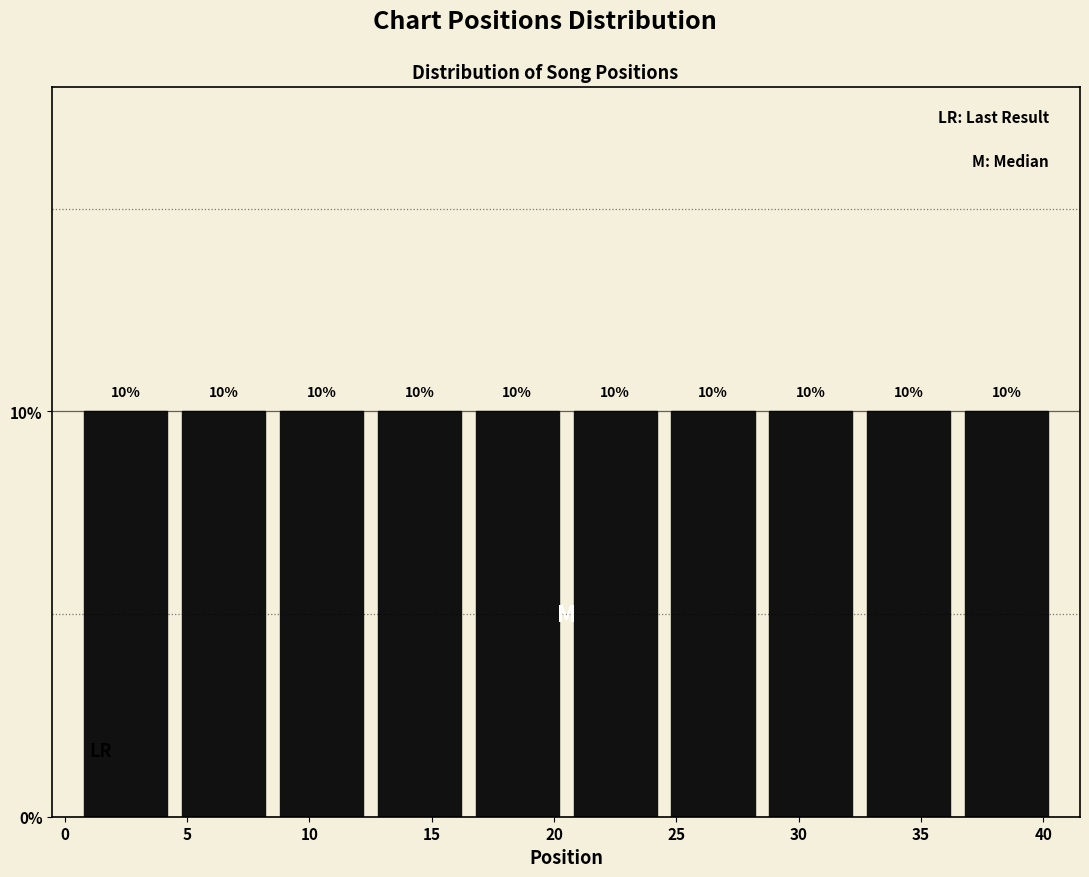

Reading left to right, transcribe this chart: for each bar, give the range it covers on the x-axis and its height.

0.5 to 4.5: 10
4.5 to 8.5: 10
8.5 to 12.5: 10
12.5 to 16.5: 10
16.5 to 20.5: 10
20.5 to 24.5: 10
24.5 to 28.5: 10
28.5 to 32.5: 10
32.5 to 36.5: 10
36.5 to 40.5: 10